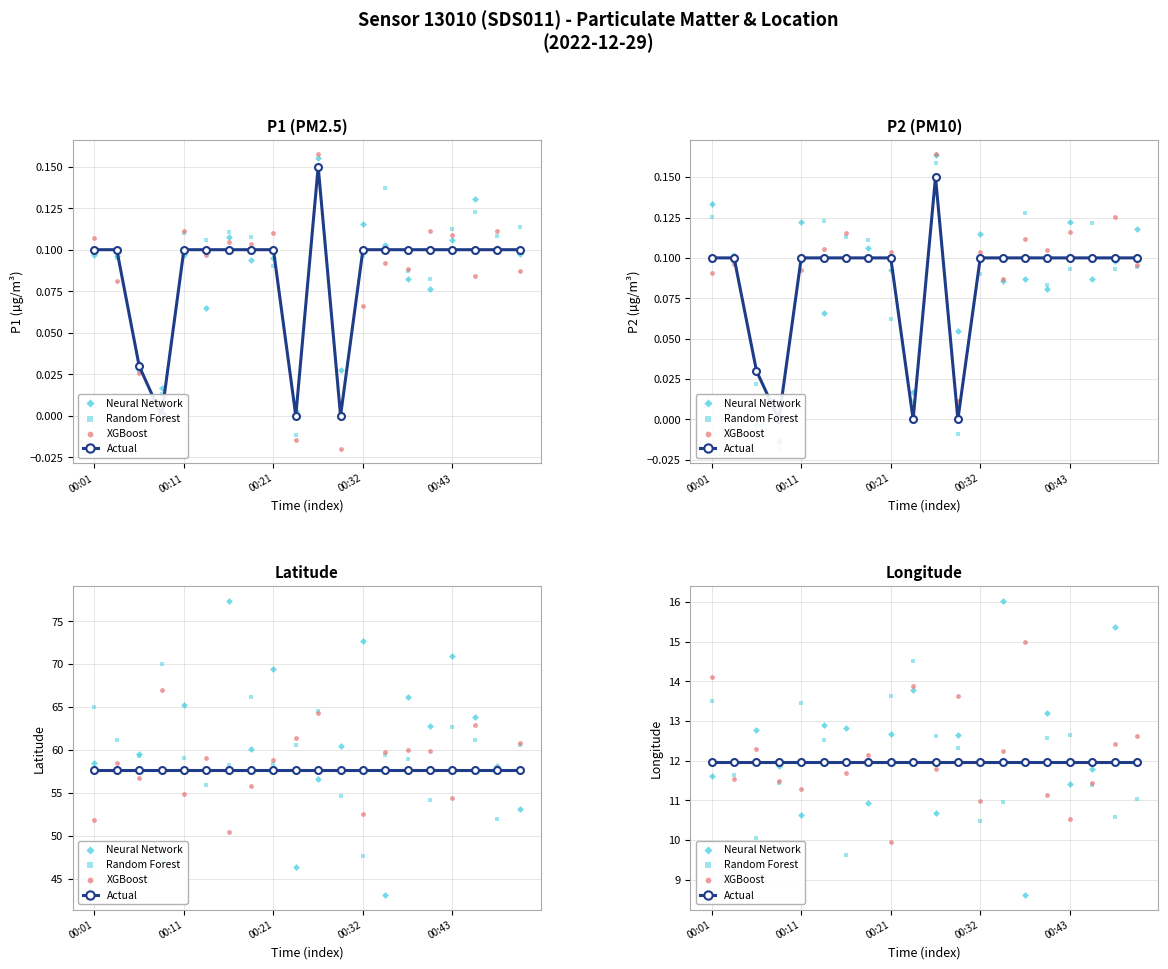

What are all the series names shown in the legend?

Actual, Neural Network, Random Forest, XGBoost